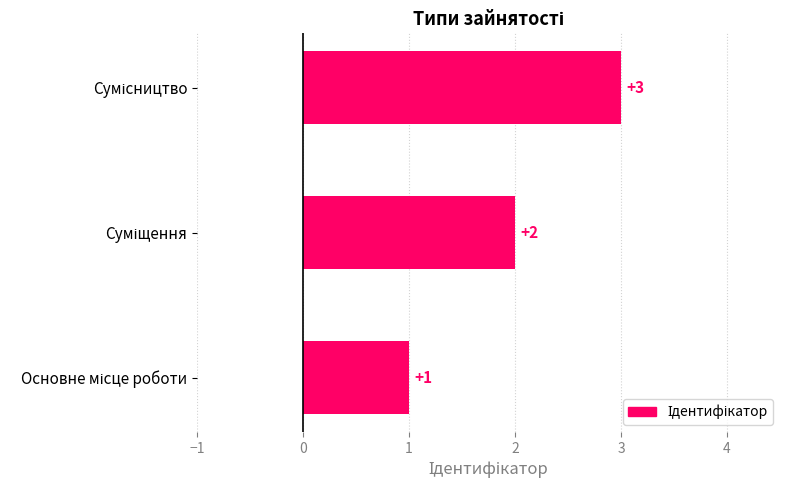

What is the sum of all values?

6